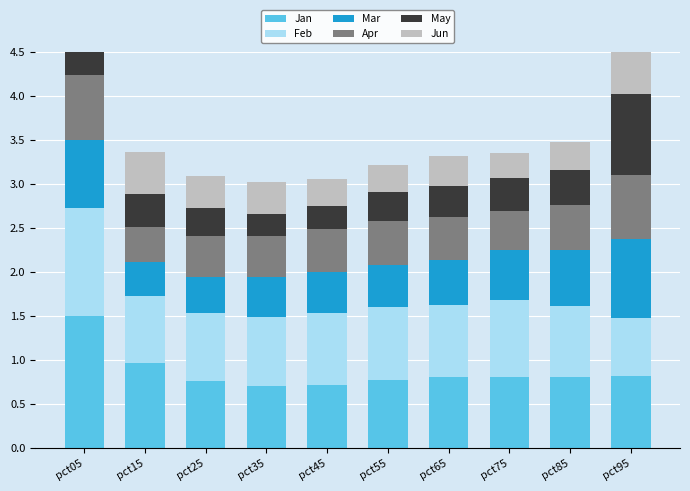

Rank the series at pct75 from highest to lowest value.

Feb, Jan, Mar, Apr, May, Jun